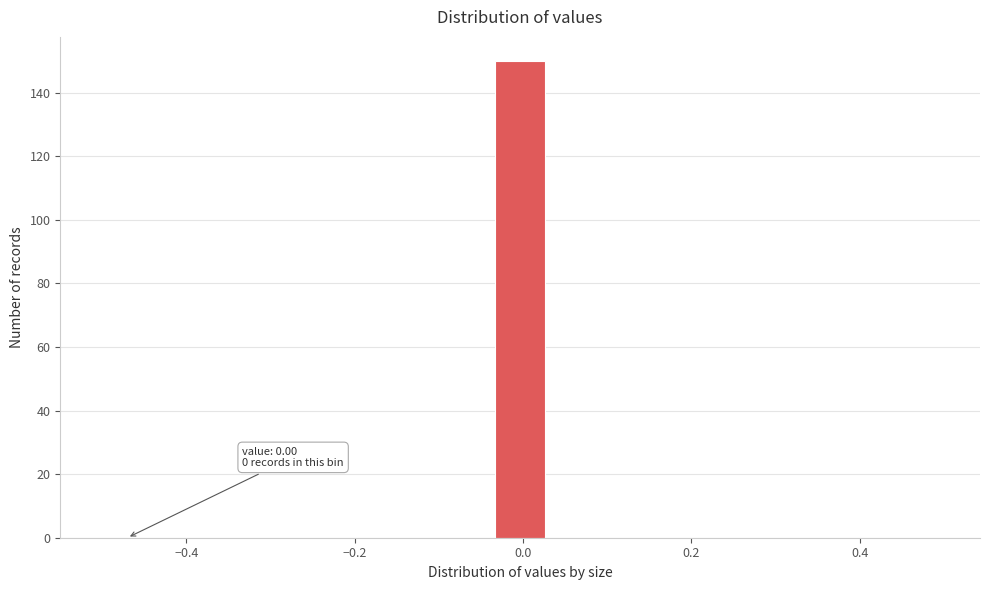

Read against the x-axis, roughly where is the centre of the tallest bar?

0.00